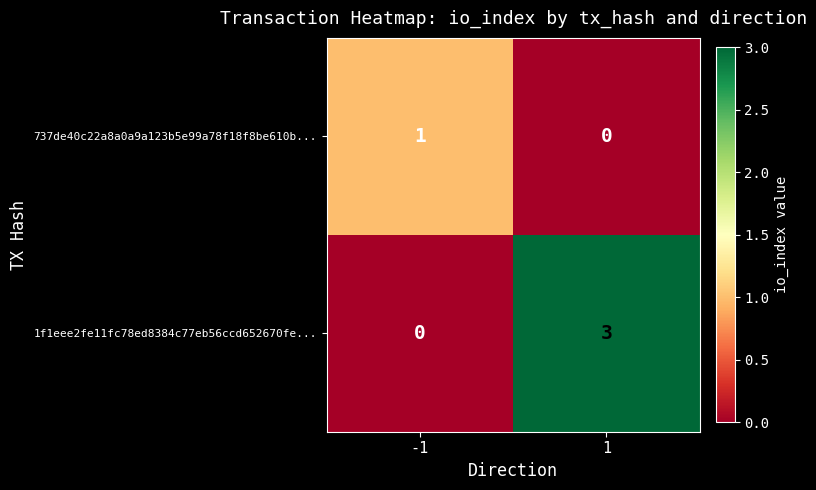

How many data points in 737de40c22a8a0a9a123b5e99a78f18f8be610b... are less than 1?

1